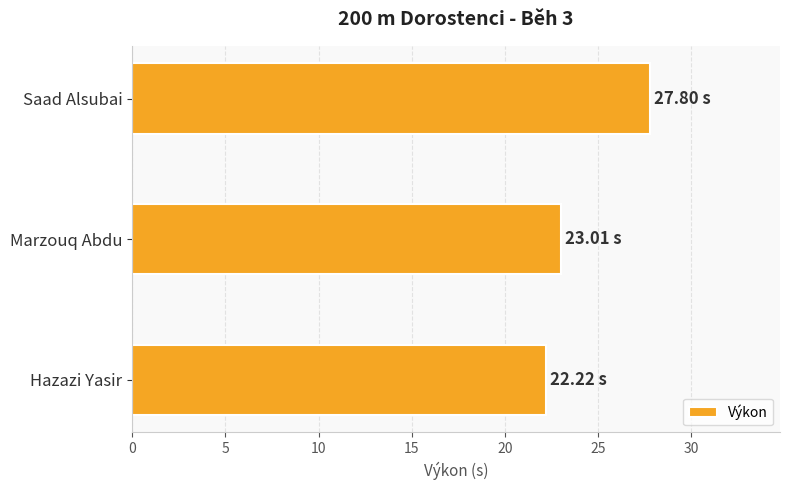

Rank the categories by value from lowest to highest.

Hazazi Yasir, Marzouq Abdu, Saad Alsubai